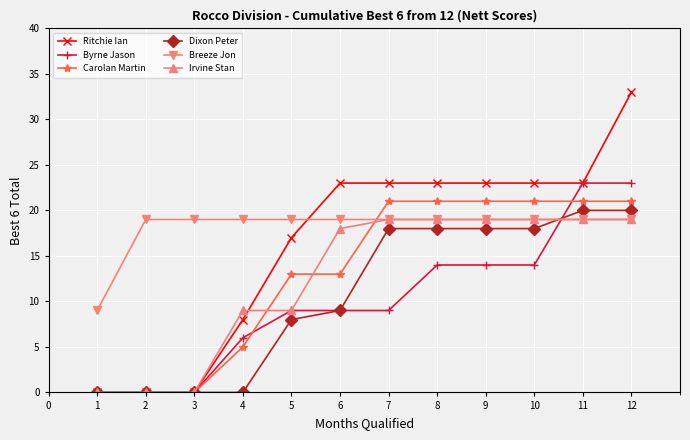

Is the value of Byrne Jason at 7 greater than the value of Dixon Peter at 3?

Yes